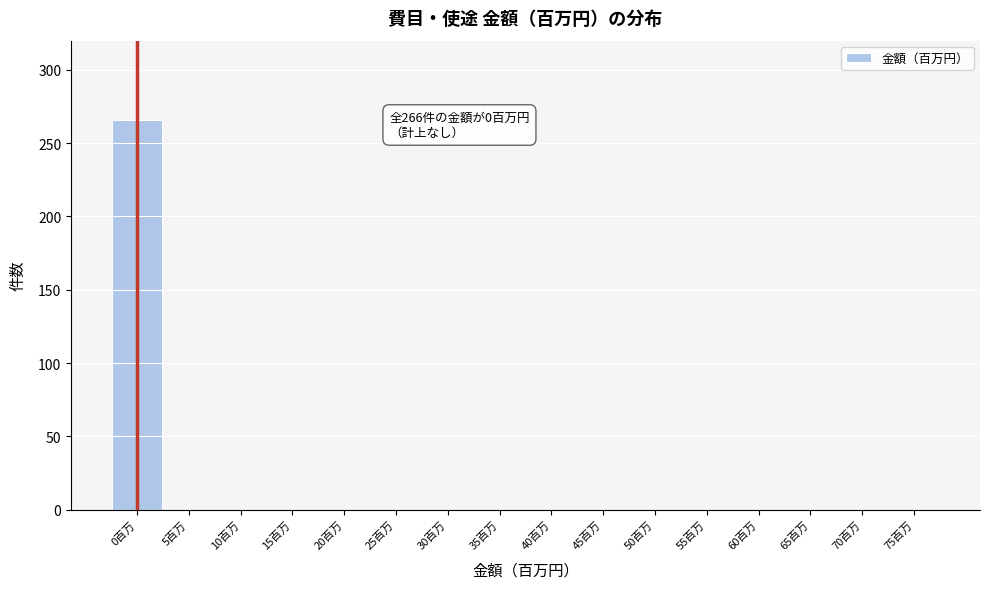

Reading left to right, what are all the values shown in this chart?

0百万=266	5百万=0	10百万=0	15百万=0	20百万=0	25百万=0	30百万=0	35百万=0	40百万=0	45百万=0	50百万=0	55百万=0	60百万=0	65百万=0	70百万=0	75百万=0